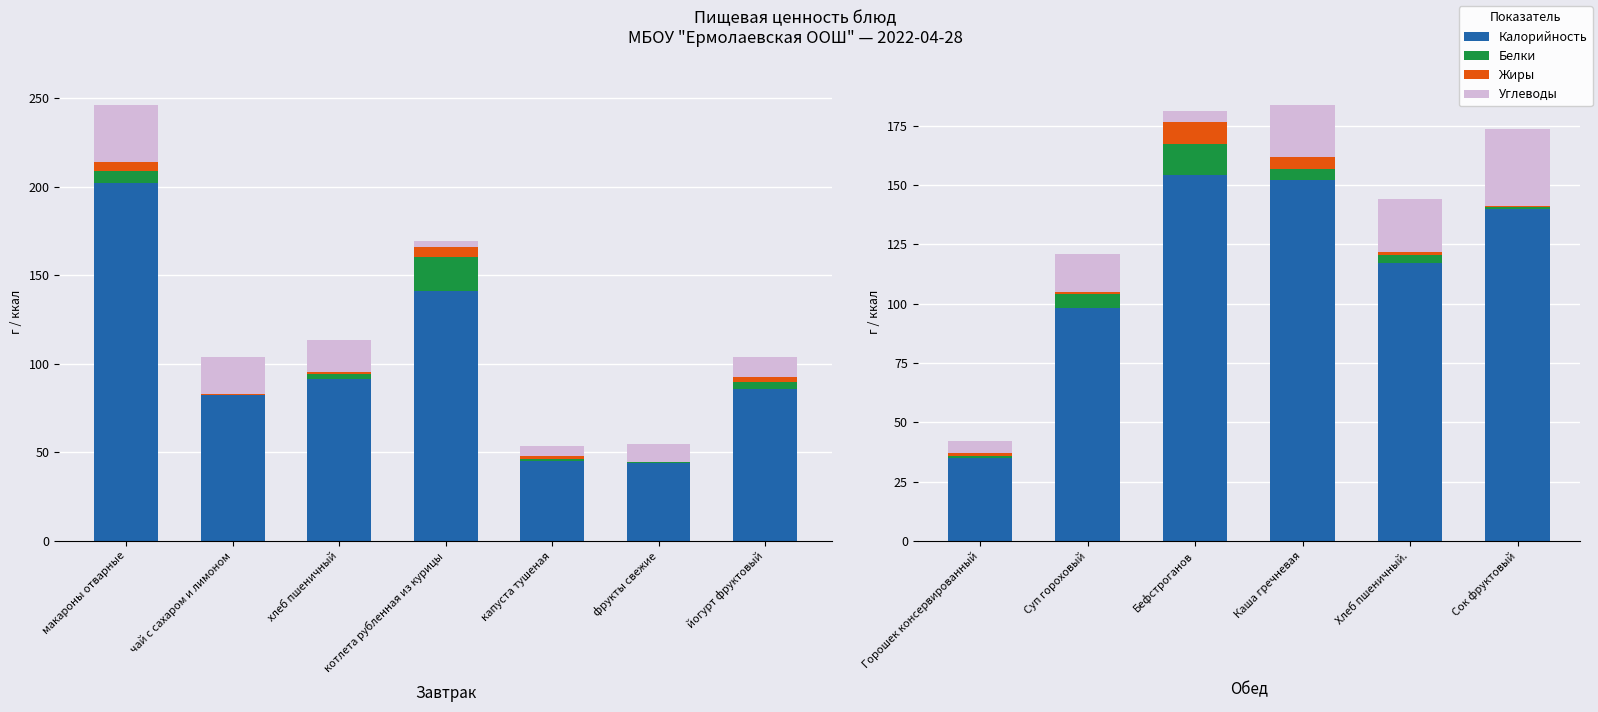

What is the difference between the second highest and second lowest values in the Углеводы series?

17.6